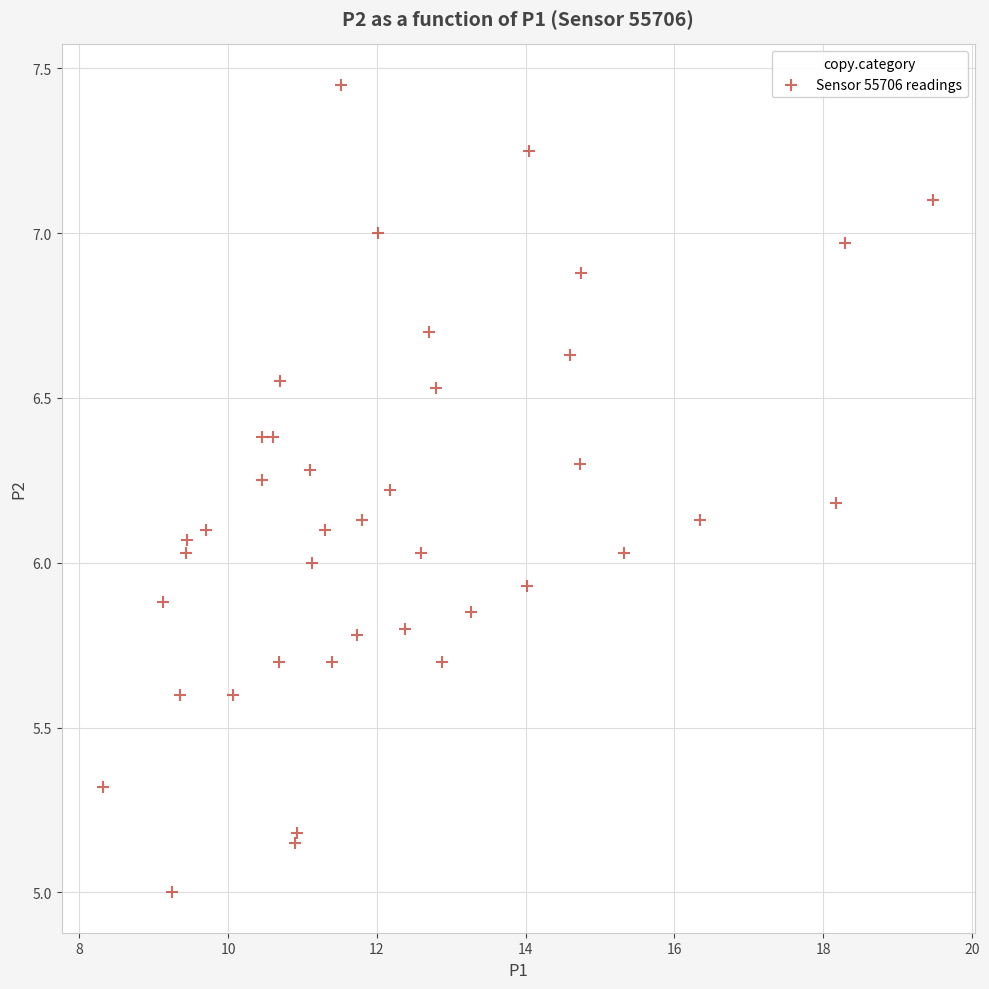

What is the range of X values (max minus min)?

11.2